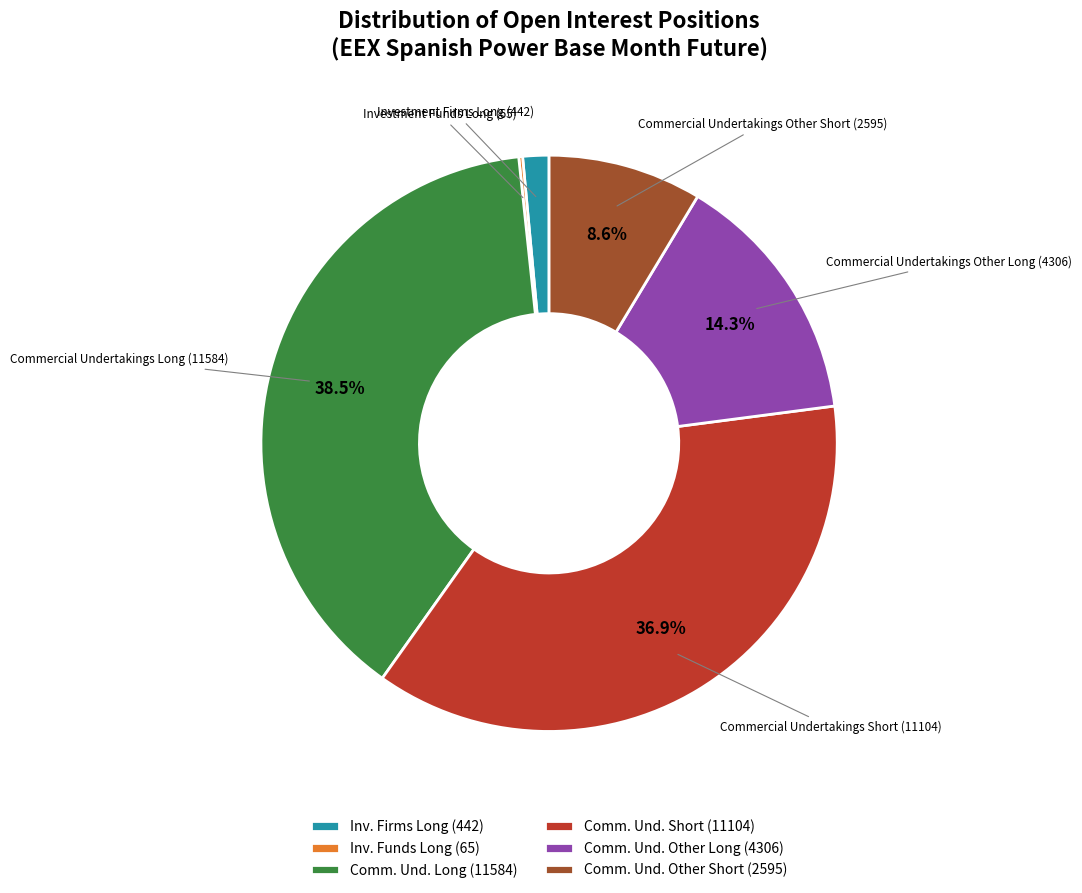

Approximately how many times larger is the value at Comm. Und. Short (11104) compared to Comm. Und. Long (11584)?

1.0